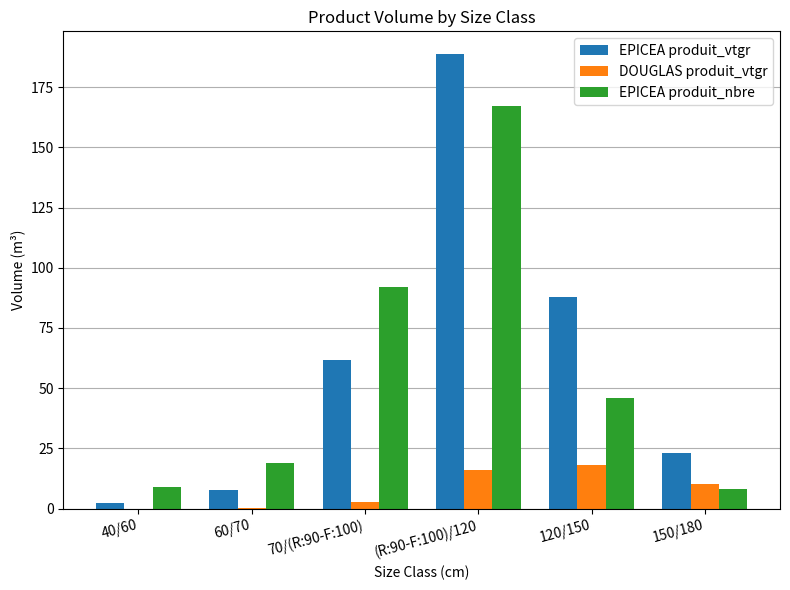

What is the sum of the EPICEA produit_nbre values at 120/150 and (R:90-F:100)/120?

213.0